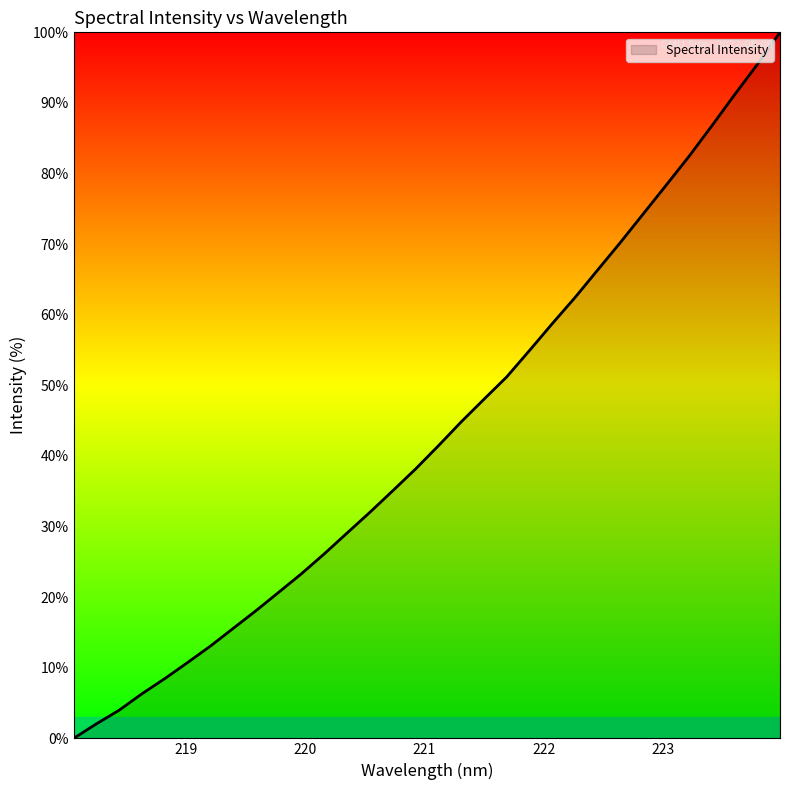

What is the greatest value displayed?

100.0